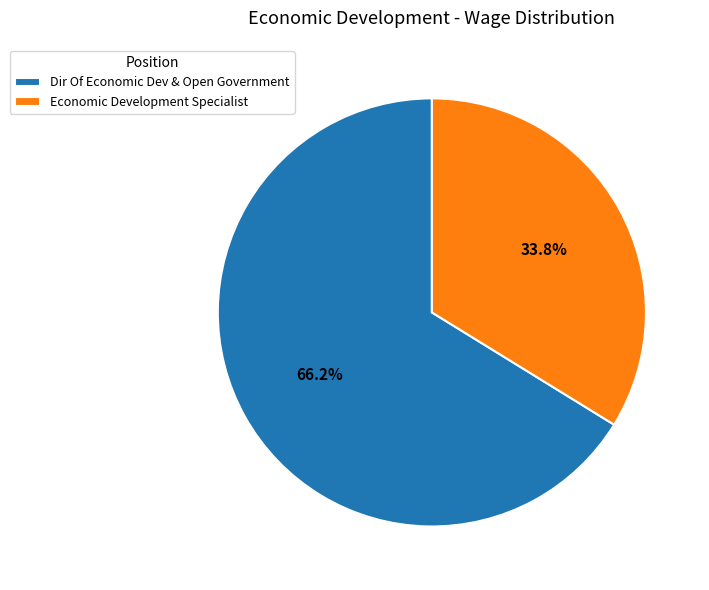

Does Dir Of Economic Dev & Open Government account for over 50% of the chart?

Yes